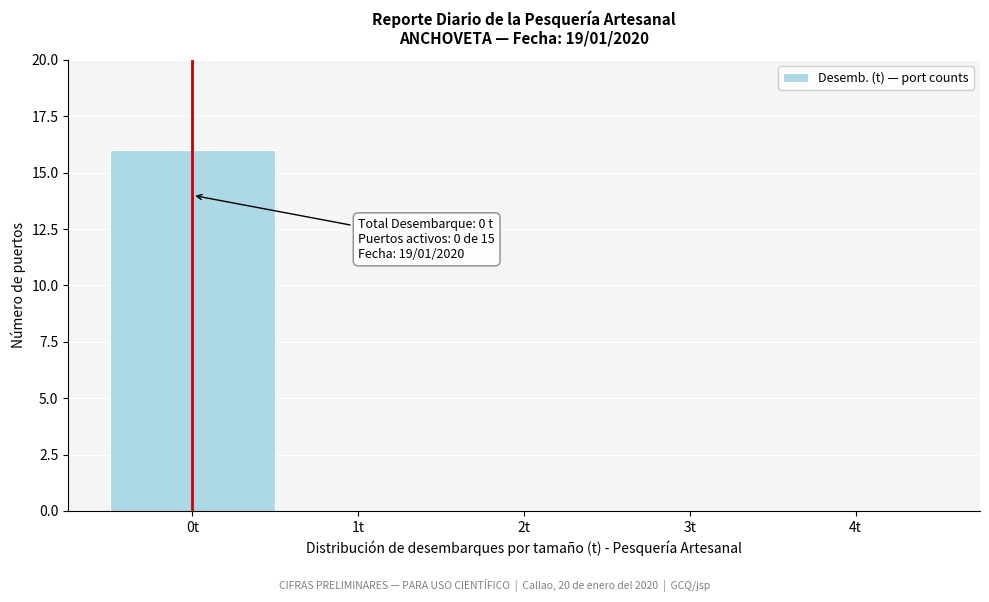

Reading left to right, list all the values displayed in this chart.

0t=16	1t=0	2t=0	3t=0	4t=0